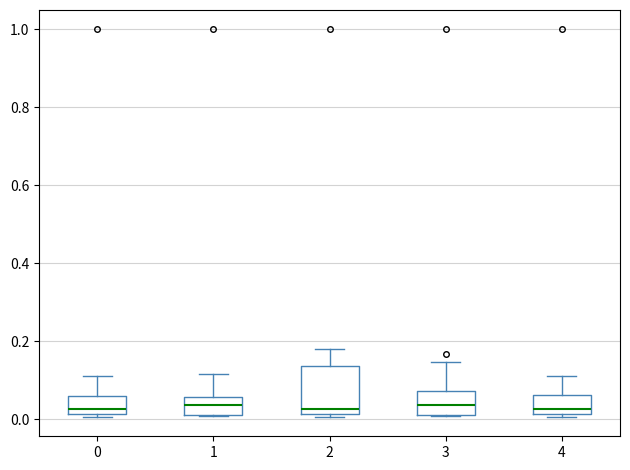

Reading left to right, transcribe this box plot: for each box, give where its median line is, the range the box spans, and where its two whiskers end, as read against the y-axis. The values are not printed on the chart, so give them approximately, as read against the axis.

0: median 0.02 (just above the box's lower edge), box 0.02 to 0.06, whiskers 0.00 to 0.12
1: median 0.04, box 0.02 to 0.06, whiskers 0.00 to 0.12
2: median 0.02 (just above the box's lower edge), box 0.02 to 0.14, whiskers 0.00 to 0.18
3: median 0.04, box 0.02 to 0.08, whiskers 0.00 to 0.14
4: median 0.02 (just above the box's lower edge), box 0.02 to 0.06, whiskers 0.00 to 0.12